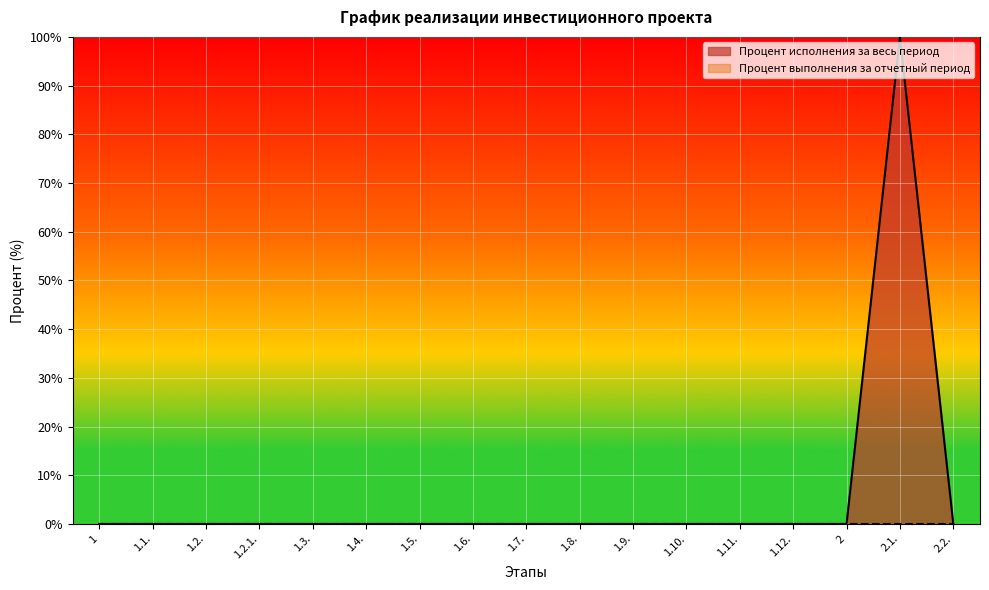

True or false: the data shows 0 at 1.10..

True